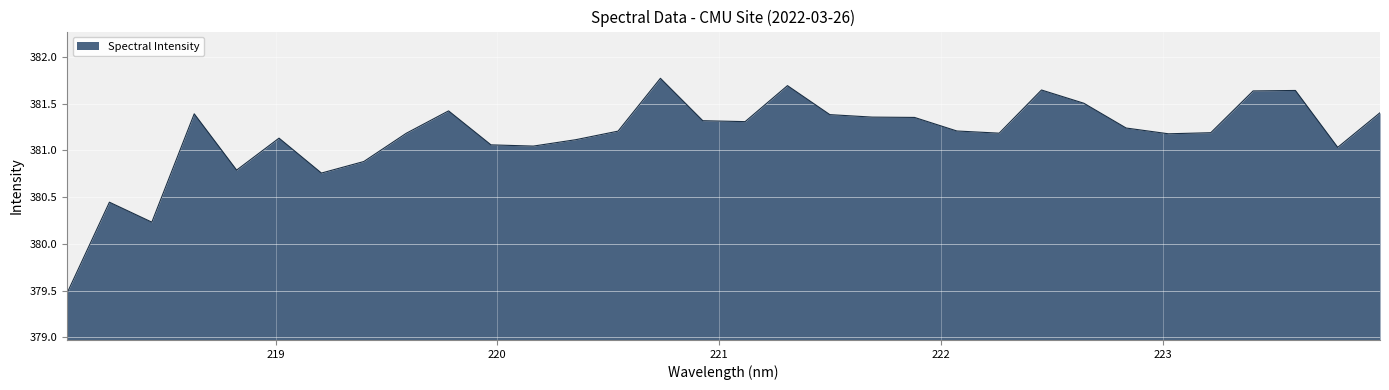

How many categories are shown in the chart?

32